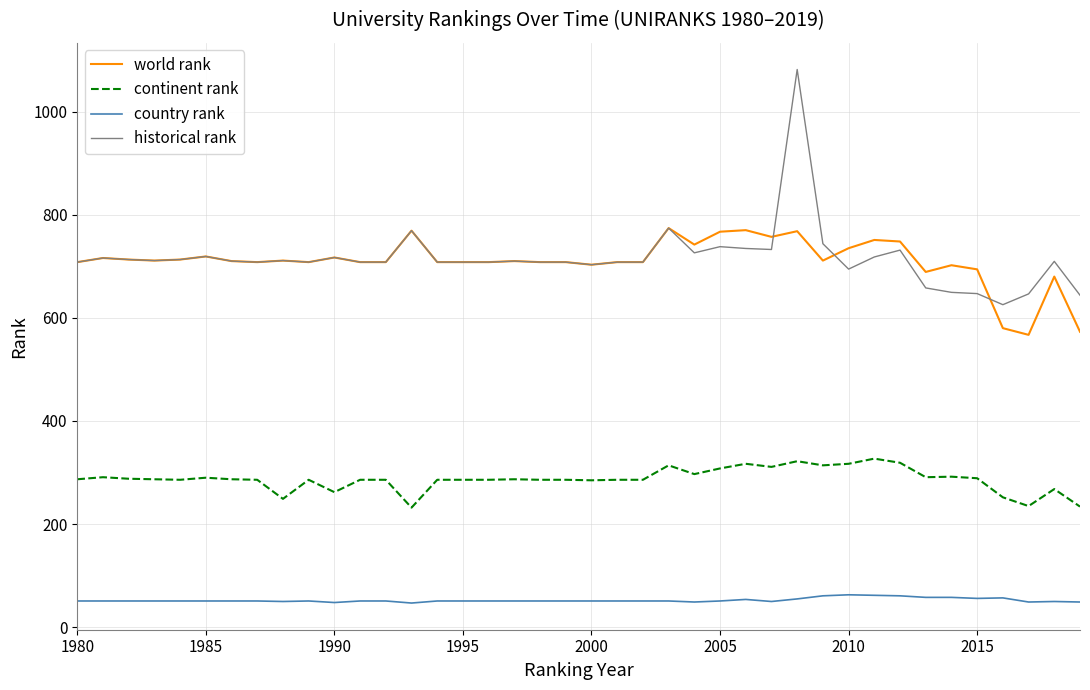

True or false: country rank and historical rank cross at least once.

False